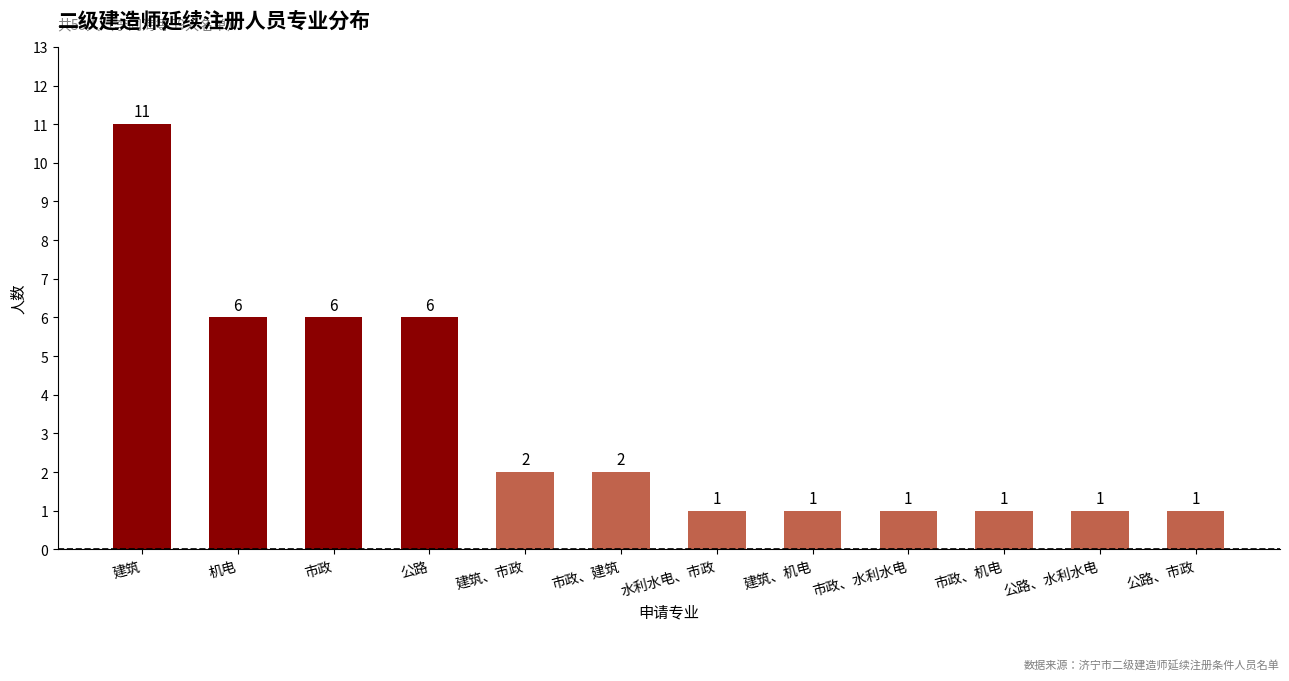

How many values are between 1 and 6?

11